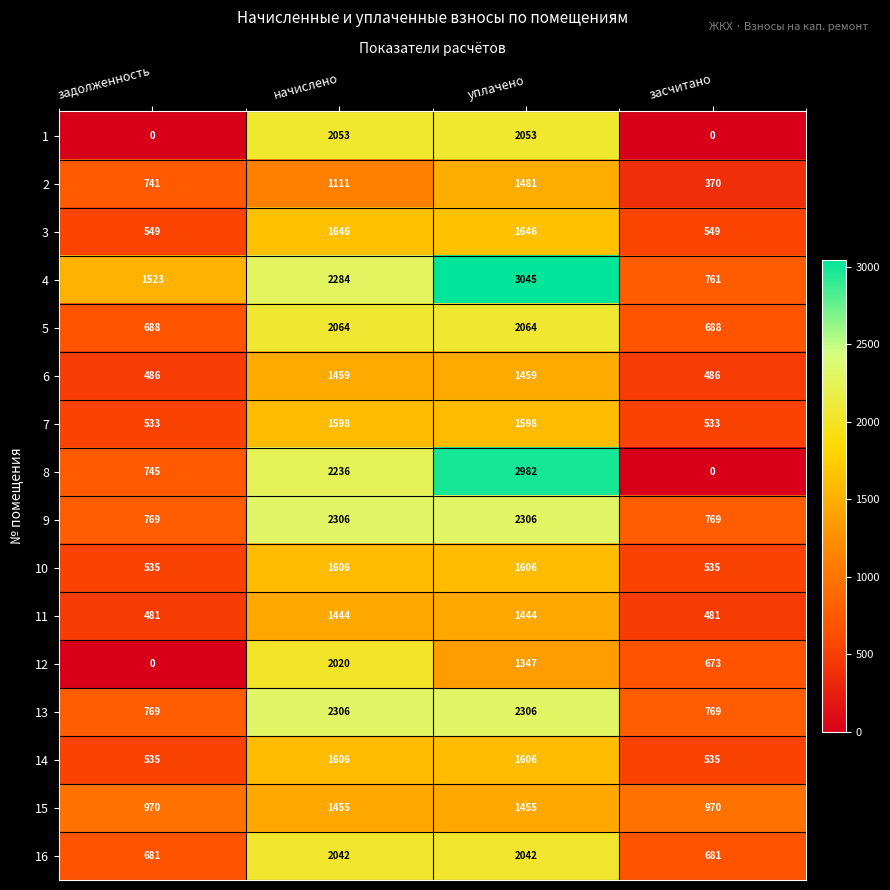

Is the value of 12 at уплачено greater than the value of 8 at засчитано?

Yes